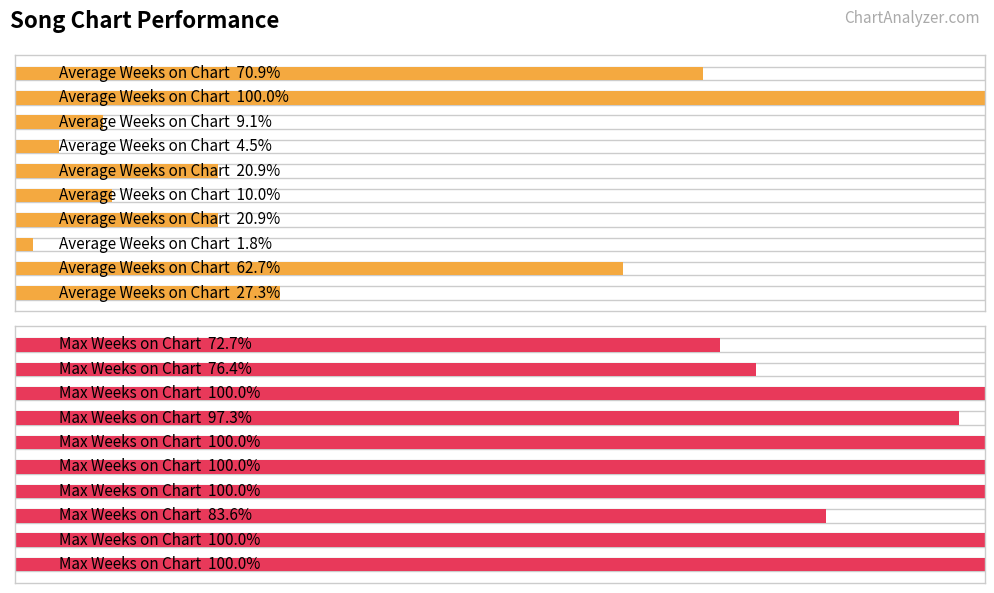

True or false: Average Weeks on Chart has a value of 30 at 8.

False